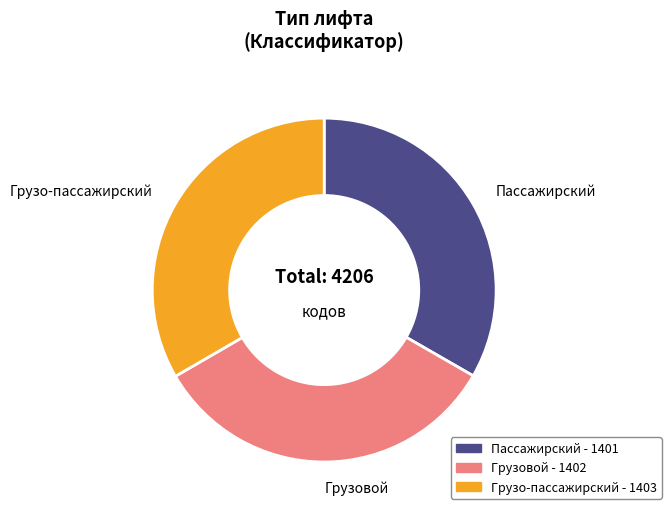

True or false: Грузовой accounts for 45% of the total.

False